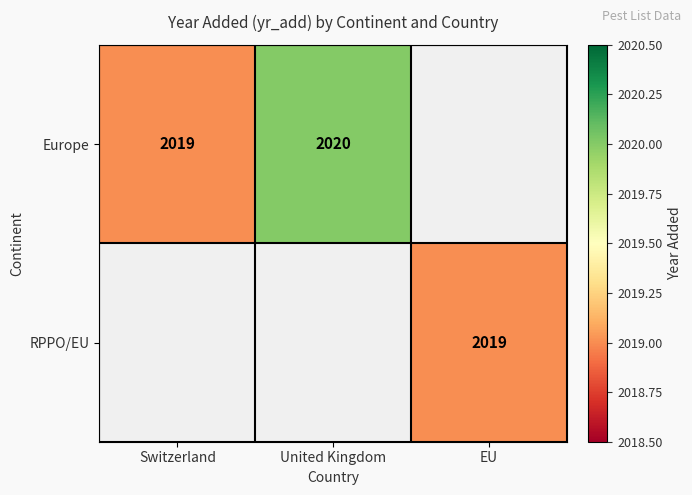

The RPPO/EU series shows 2019 at EU. True or false?

True